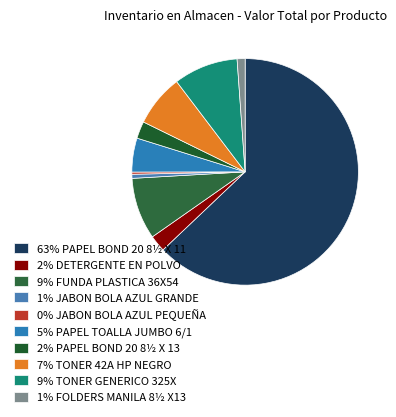

Which slice is the largest?

PAPEL BOND 20 8½ X 11